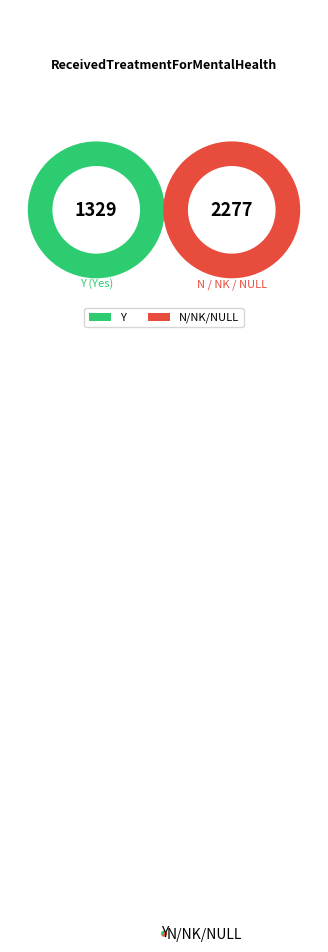

Is the sum of N/NK/NULL and Y greater than half?

Yes